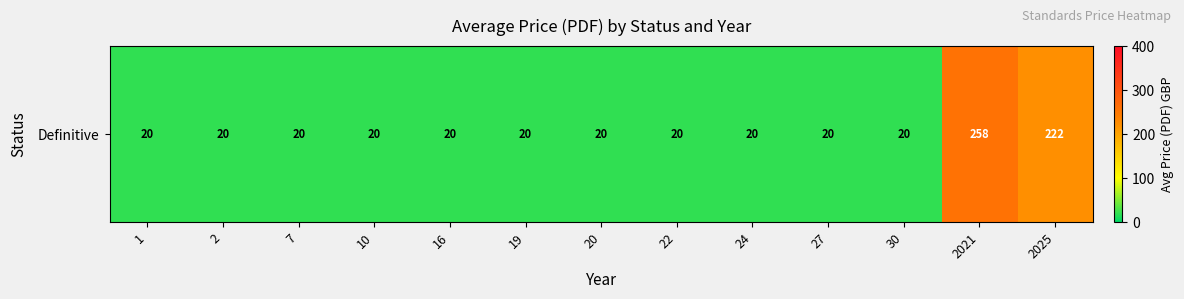

Count the number of categories in the chart.

13